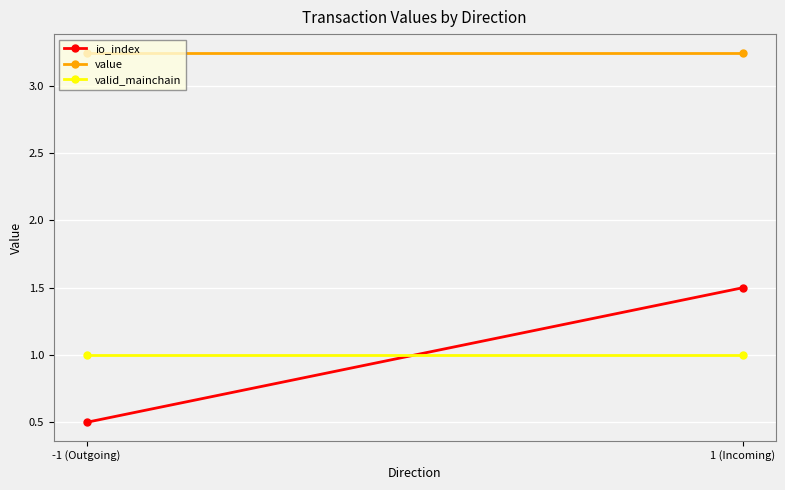

Reading left to right, transcribe all the data shown in this chart.

io_index: -1 (Outgoing)=0.5	1 (Incoming)=1.5
value: -1 (Outgoing)=3.2	1 (Incoming)=3.2
valid_mainchain: -1 (Outgoing)=1.0	1 (Incoming)=1.0